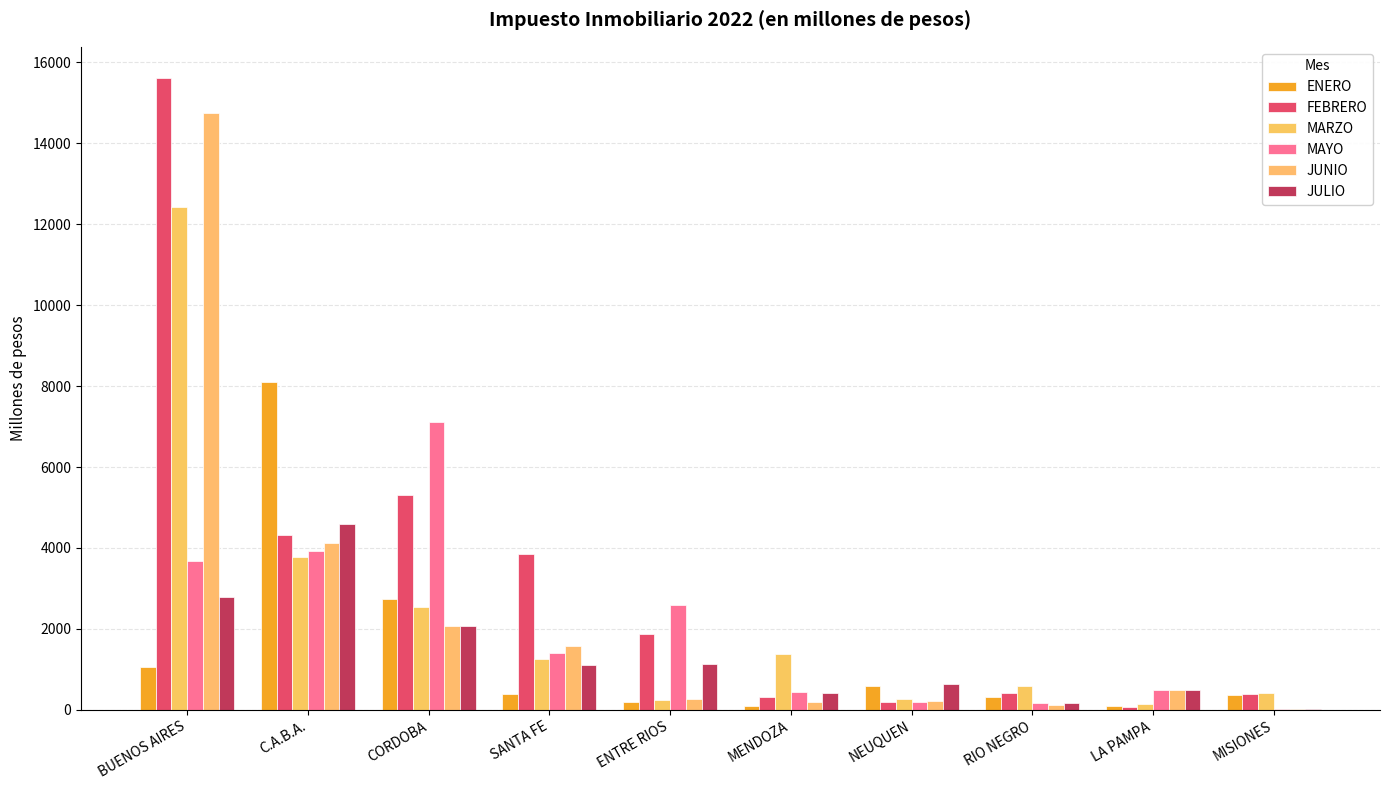

Rank the series at SANTA FE from highest to lowest value.

FEBRERO, JUNIO, MAYO, MARZO, JULIO, ENERO